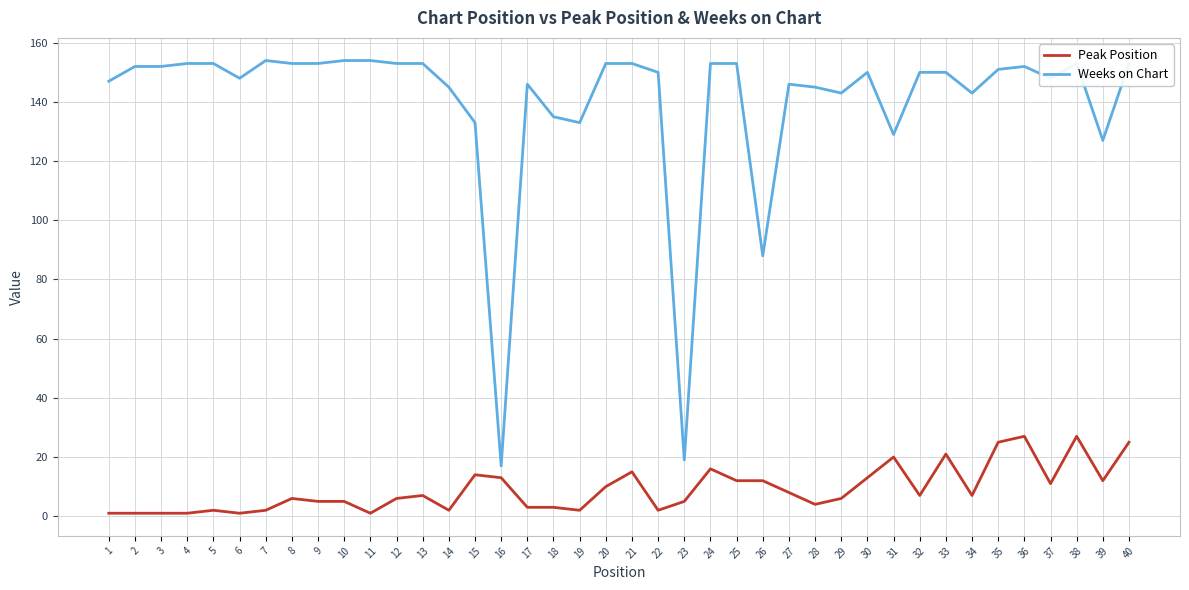

Reading left to right, extract all data points from this chart.

Peak Position: 1	1	1	1	2	1	2	6	5	5	1	6	7	2	14	13	3	3	2	10	15	2	5	16	12	12	8	4	6	13	20	7	21	7	25	27	11	27	12	25
Weeks on Chart: 147	152	152	153	153	148	154	153	153	154	154	153	153	145	133	17	146	135	133	153	153	150	19	153	153	88	146	145	143	150	129	150	150	143	151	152	148	153	127	153